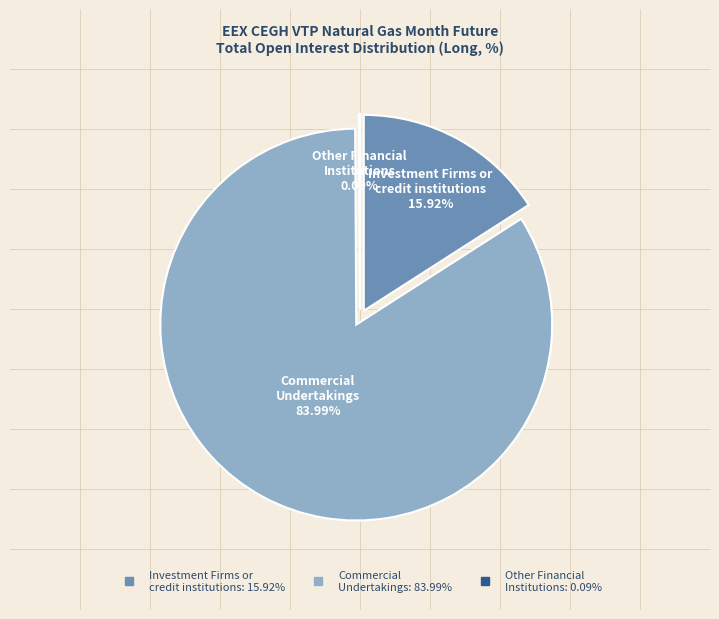

What percentage is NOT represented by Investment Firms or credit institutions?

84.1%